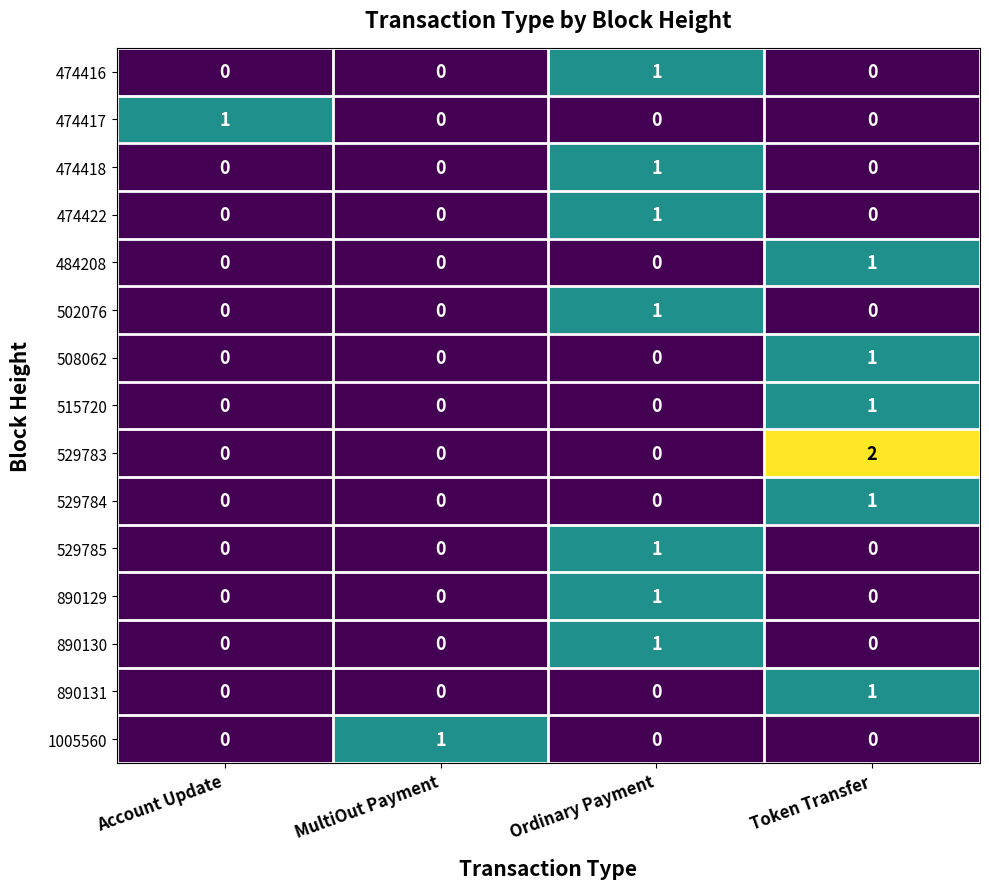

What is the difference between the highest and lowest values at Ordinary Payment?

1